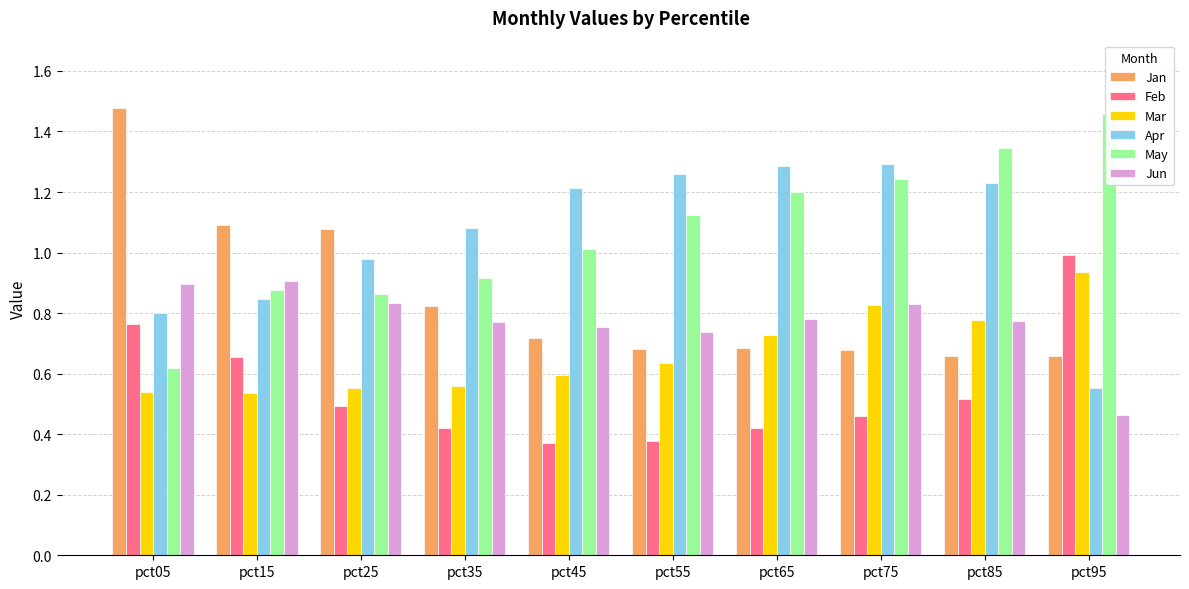

The Feb series shows 0.4 at pct55. True or false?

True